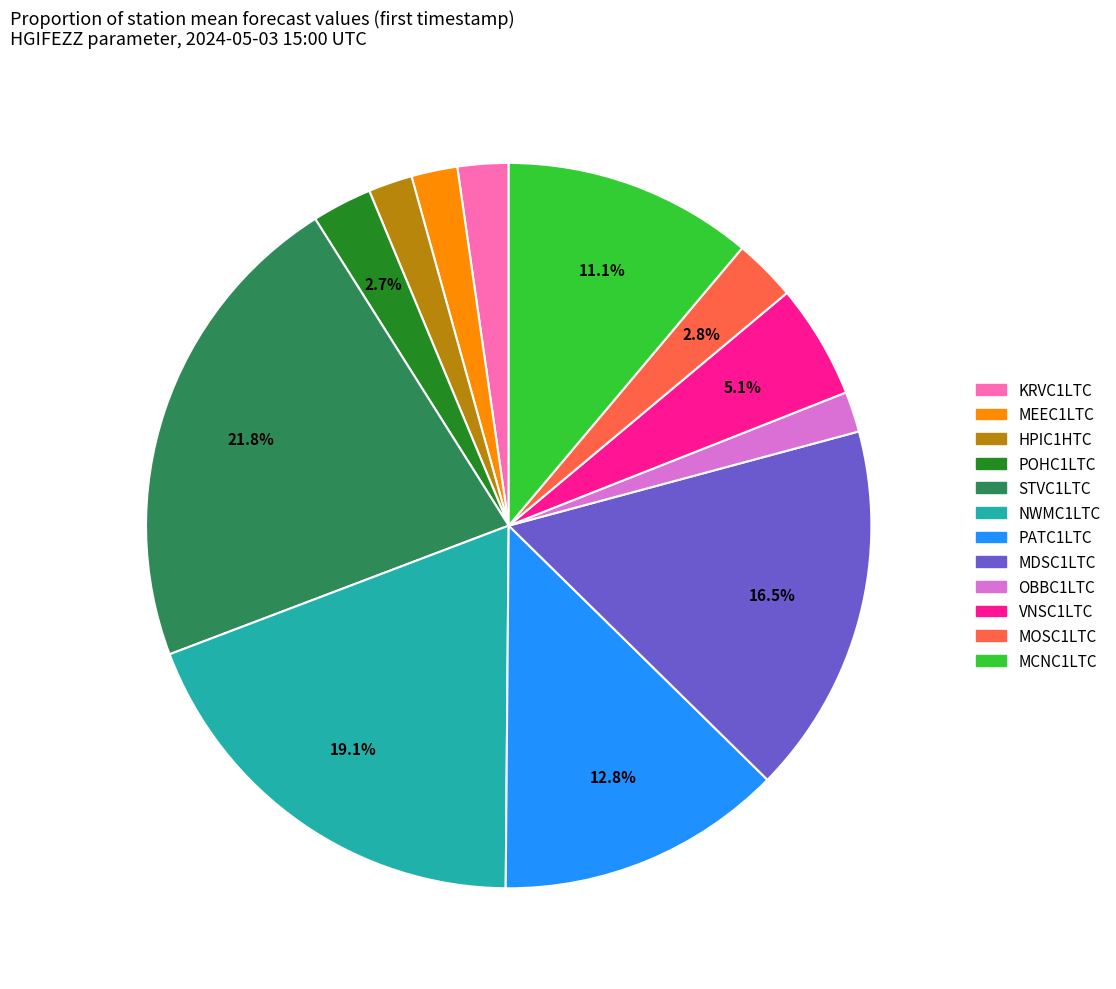

What percentage is the POHC1LTC slice, to the nearest percent?

3%